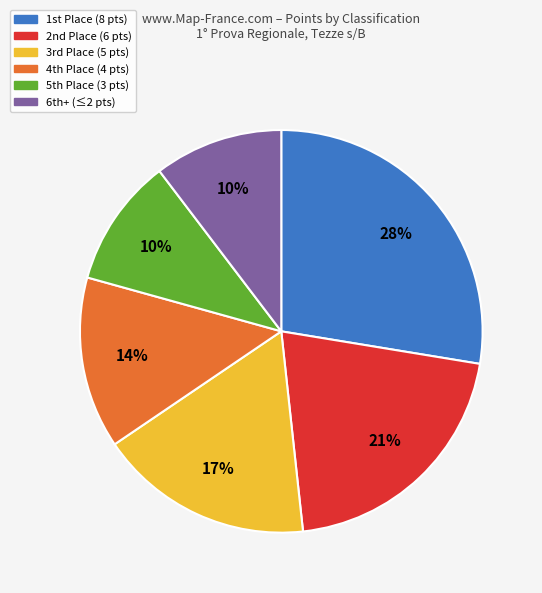

Which slice is the largest?

1st Place (8 pts)